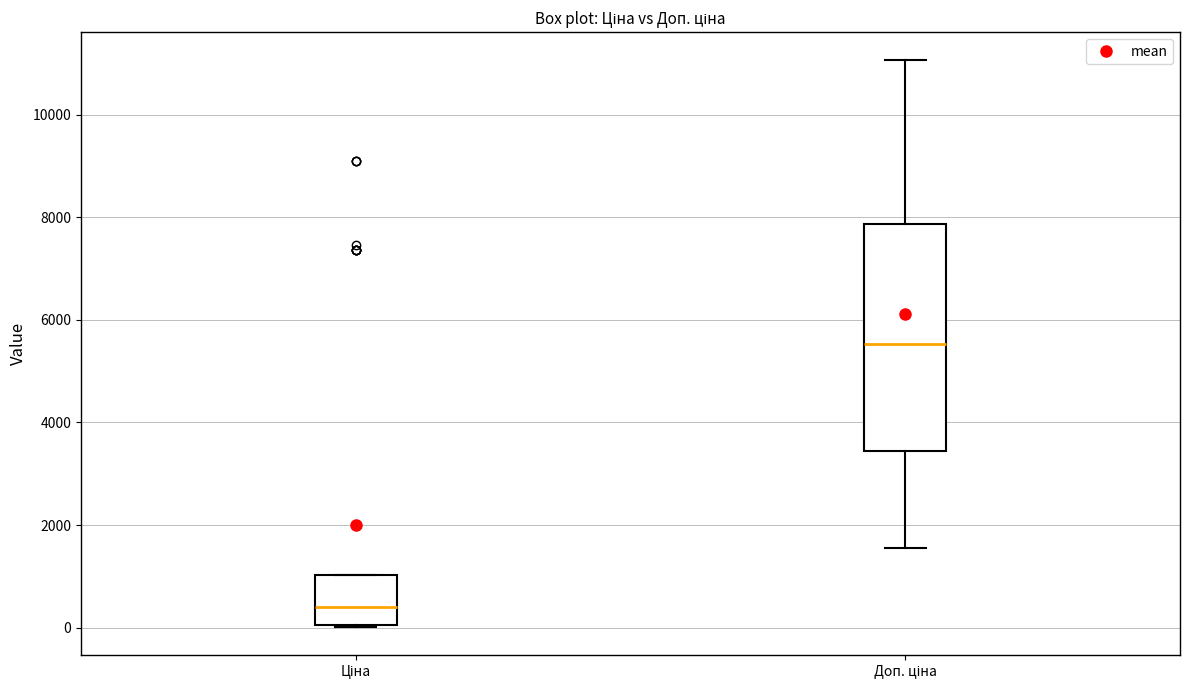

Which box's median line is the lowest?

Ціна